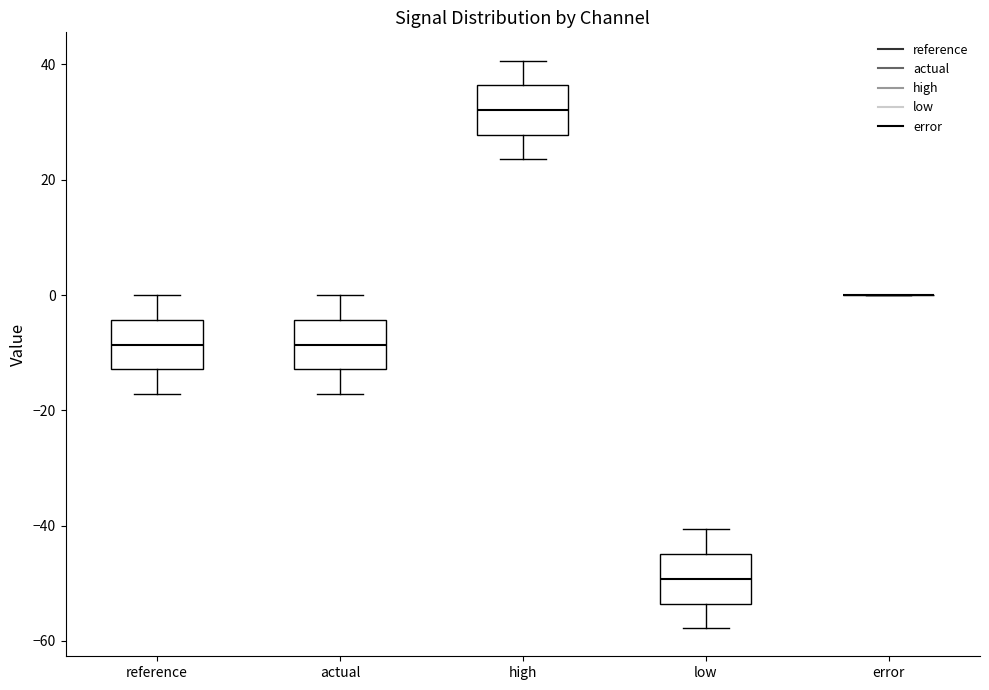

Reading left to right, transcribe this box plot: for each box, give where its median line is, the range the box spans, and where its two whiskers end, as read against the y-axis. The values are not printed on the chart, so give them approximately, as read against the axis.

reference: median -8, box -12 to -4, whiskers -18 to 0
actual: median -8, box -12 to -4, whiskers -18 to 0
high: median 32, box 28 to 36, whiskers 24 to 40
low: median -50, box -54 to -44, whiskers -58 to -40
error: box collapsed to a line at 0, whiskers 0 to 0